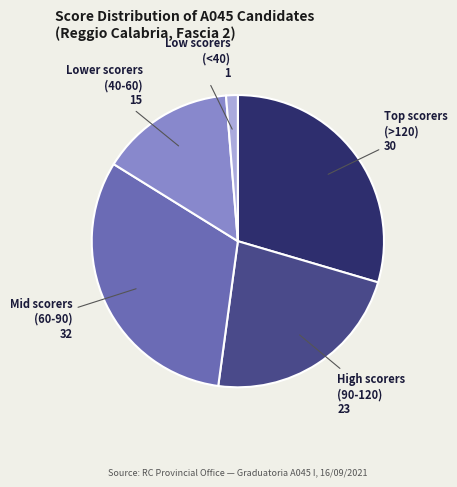

Rank the categories by value from highest to lowest.

Mid scorers (60-90), Top scorers (>120), High scorers (90-120), Lower scorers (40-60), Low scorers (<40)